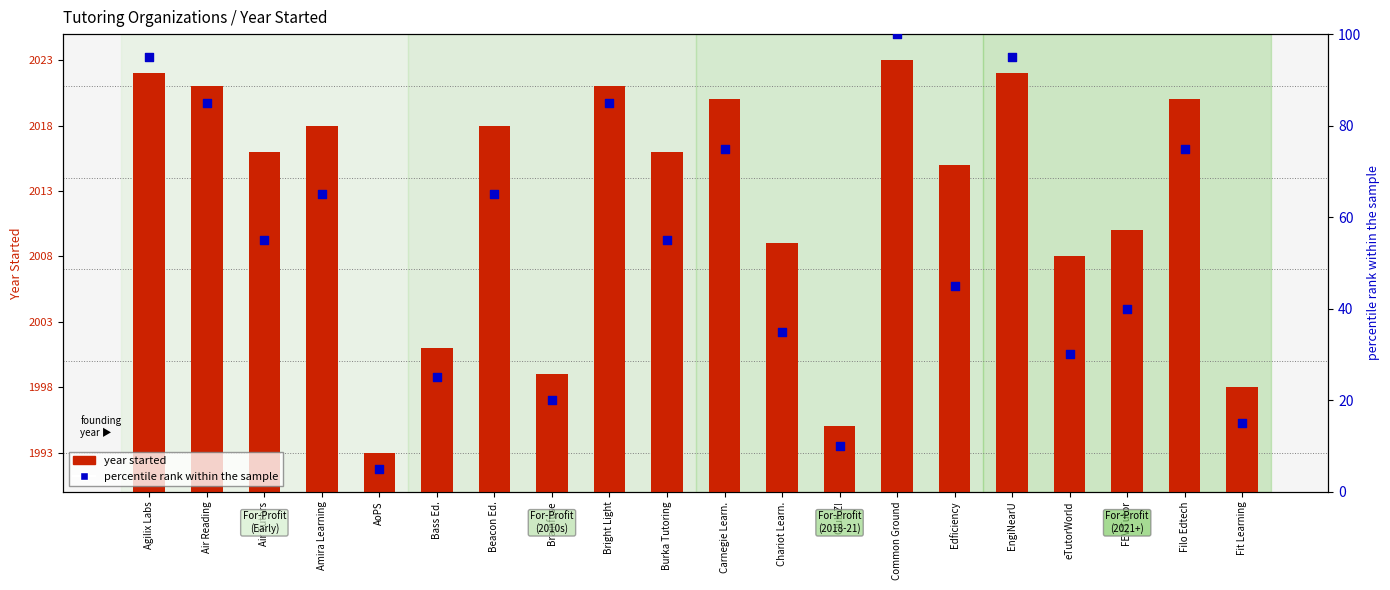

Which series contains the highest Y value?

year started